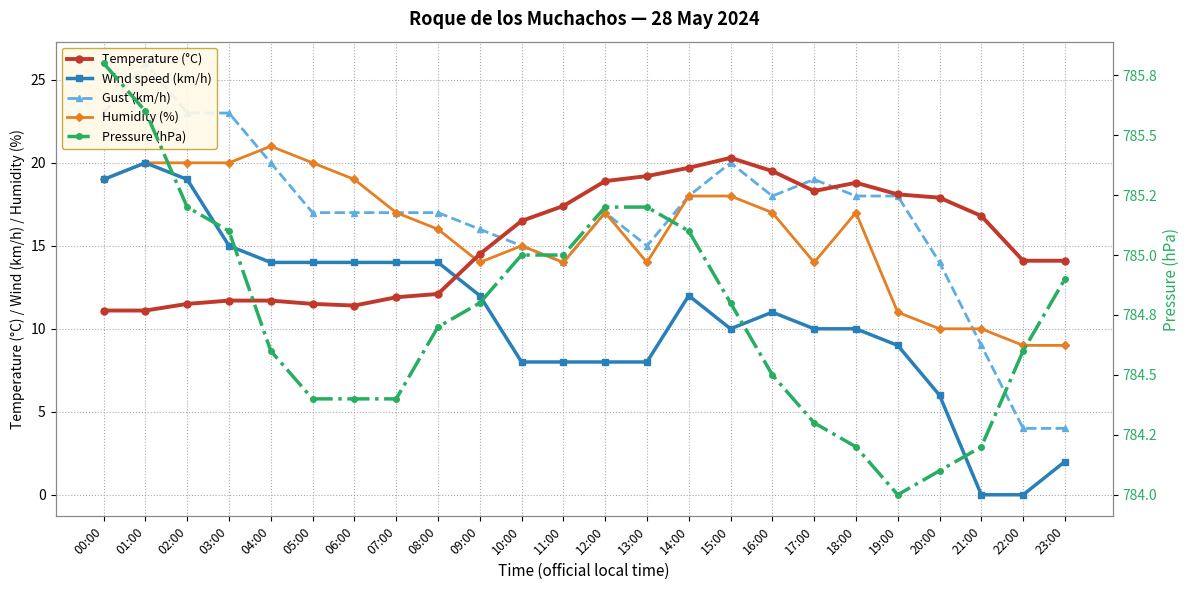

What is the difference between the Temperature (°C) values at 20:00 and 04:00?

6.2